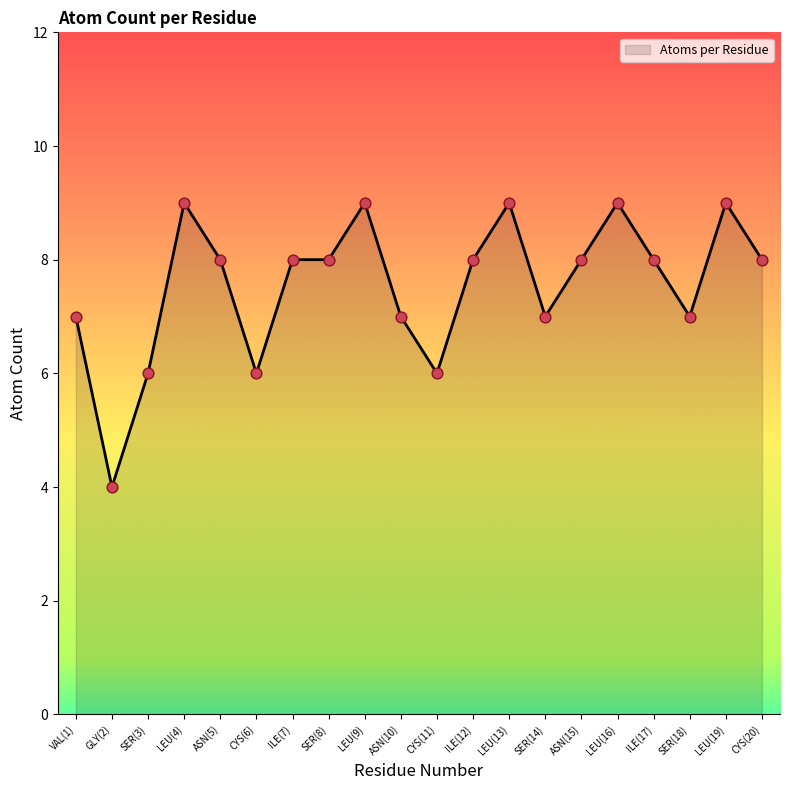

Which has a higher value, SER(14) or GLY(2)?

SER(14)